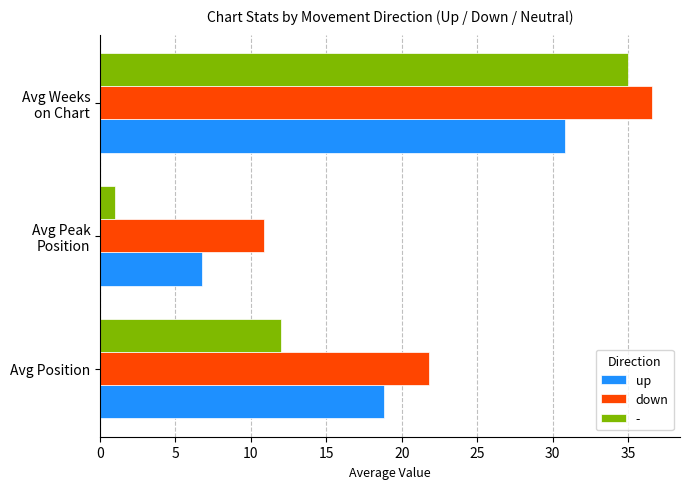

The down series shows 37.0 at Avg Position. True or false?

False